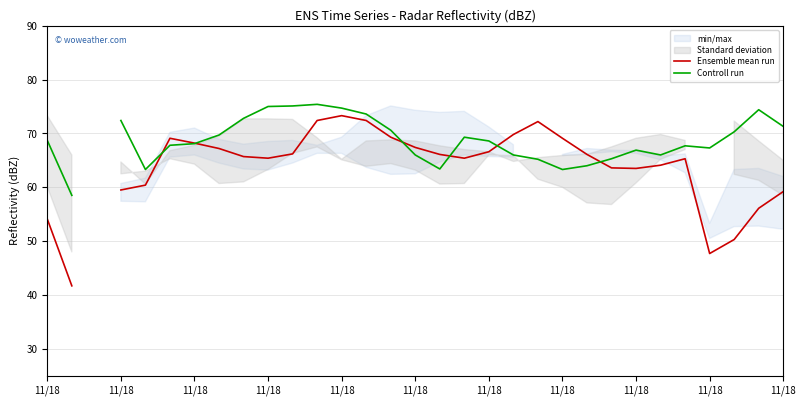

How many data points does each series have?

31